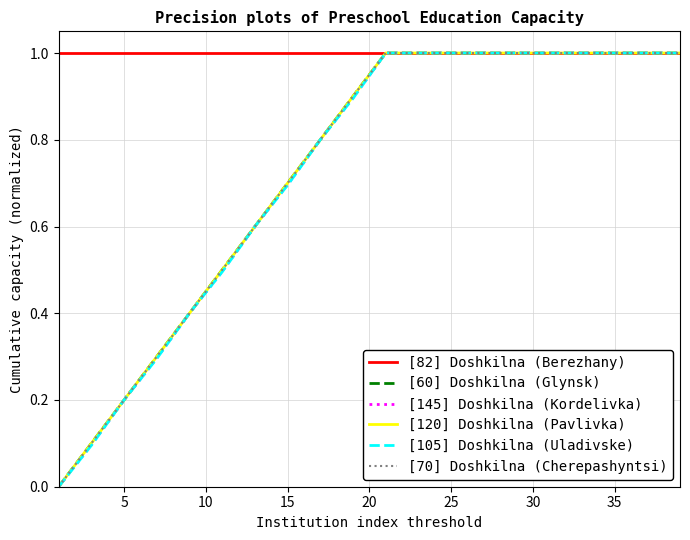

True or false: [105] Doshkilna (Uladivske) has more than 2 interior local peaks.

False